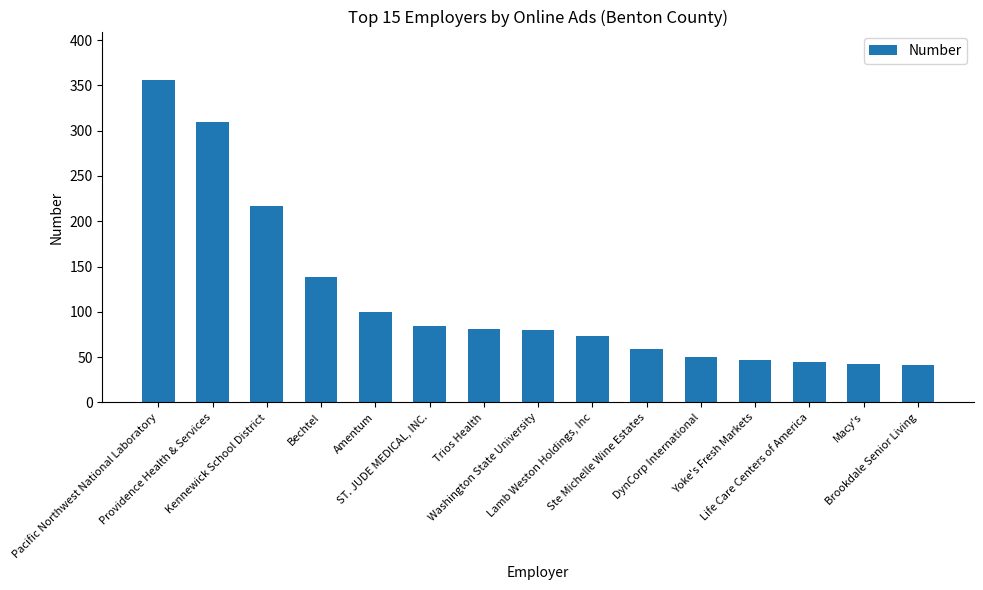

What is the approximate value at Yoke's Fresh Markets?

47